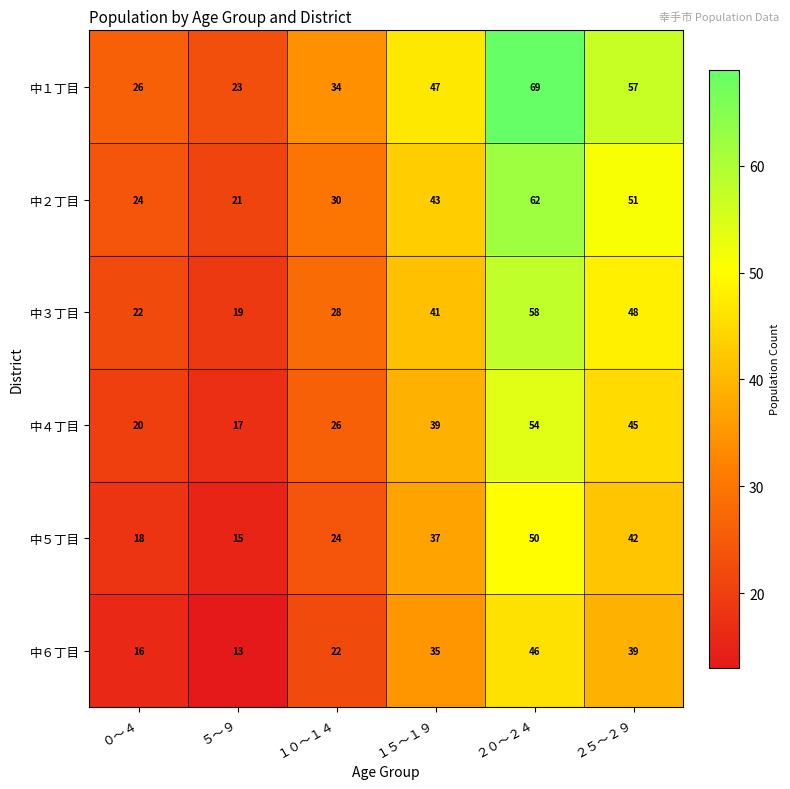

What is the difference between the 中６丁目 values at ２０～２４ and ５～９?

33